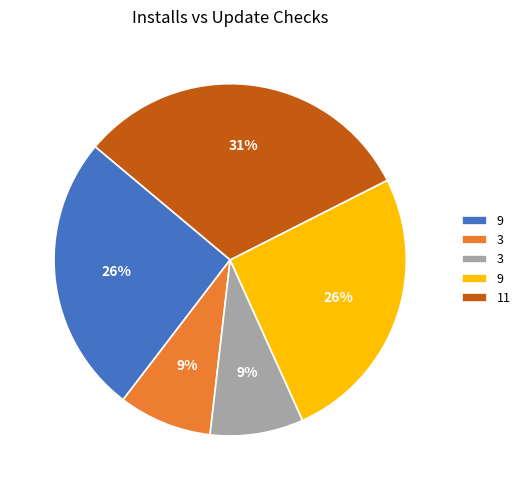

Is there any slice that represents more than half of the pie?

No